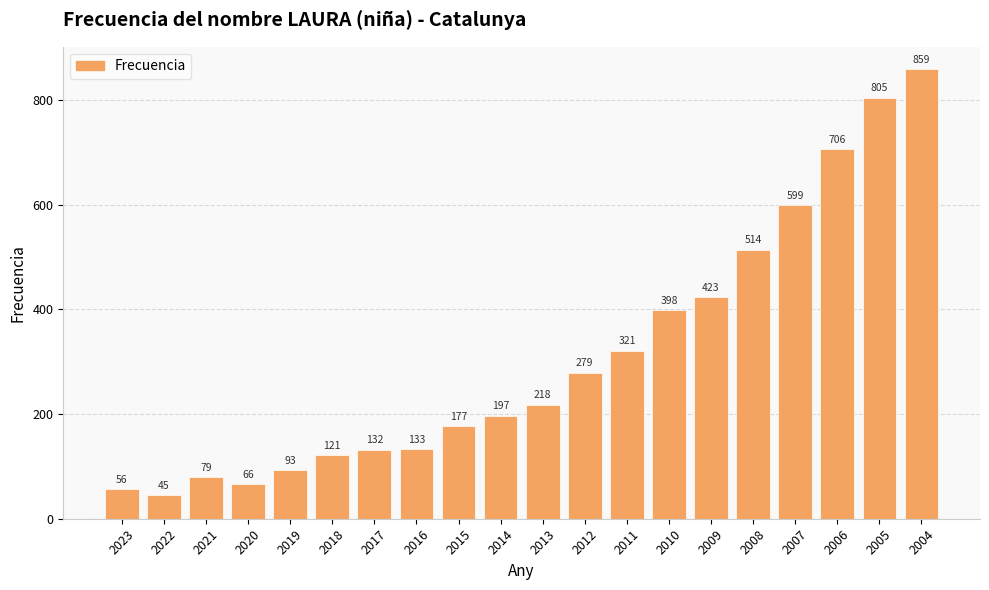

What is the value of the 14th bar from the left?

398